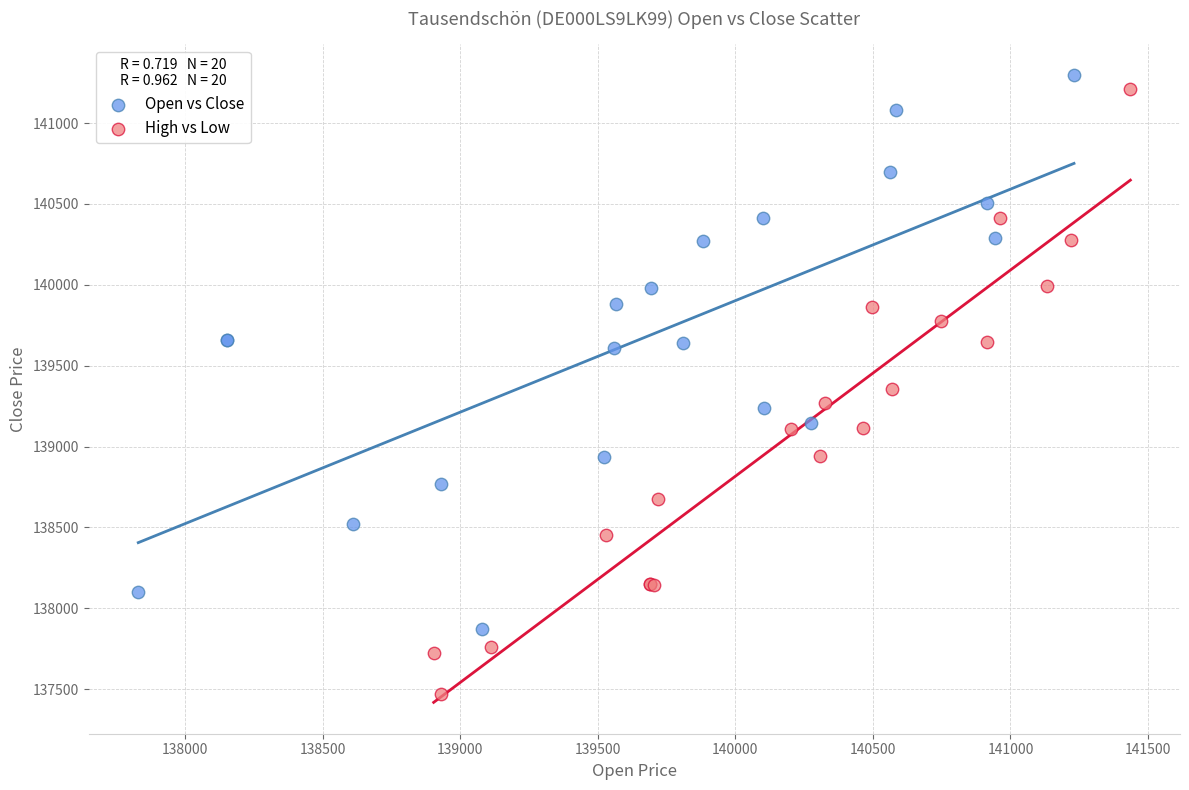

Which series reaches the maximum Y coordinate?

Open vs Close